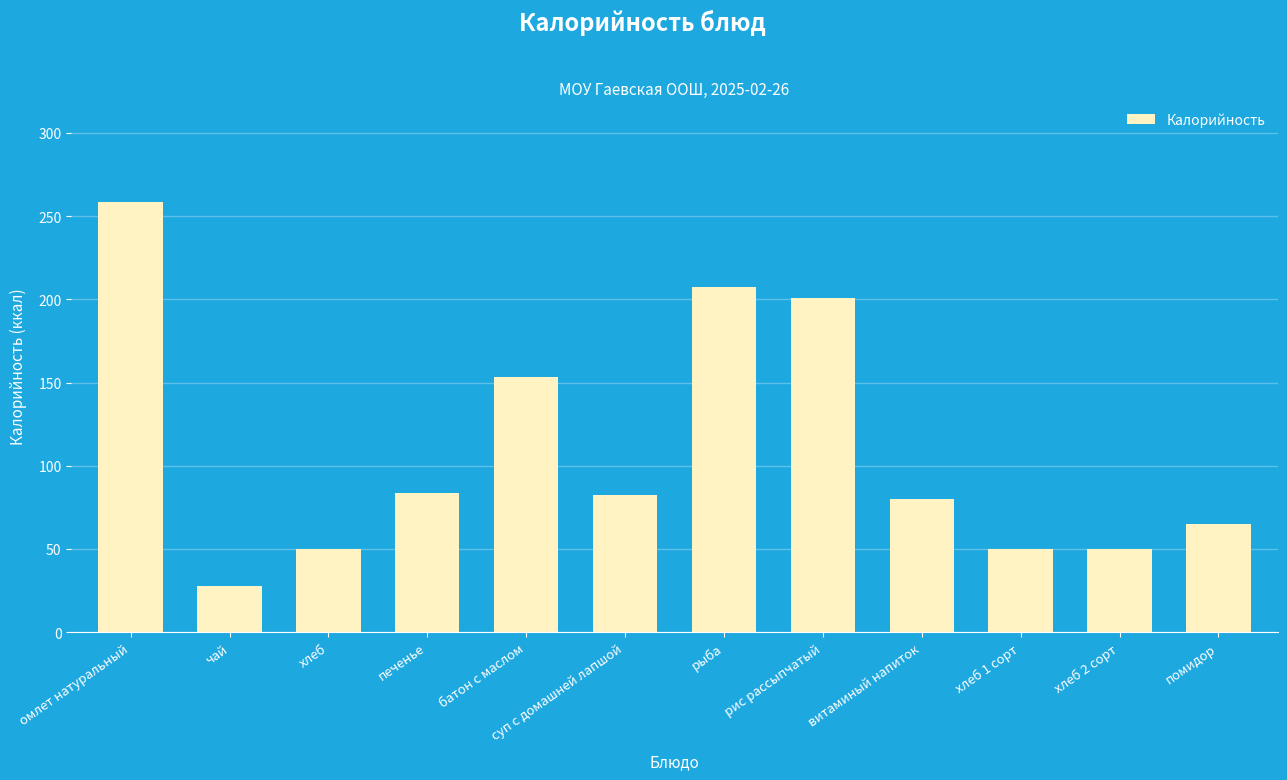

What is the ratio of the value at витаминый напиток to the value at рис рассыпчатый?

0.4